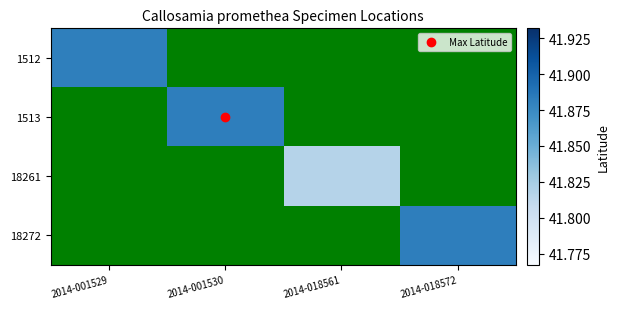

Rank the series by their maximum value, from lowest to highest.

1512, 1513, 18261, 18272